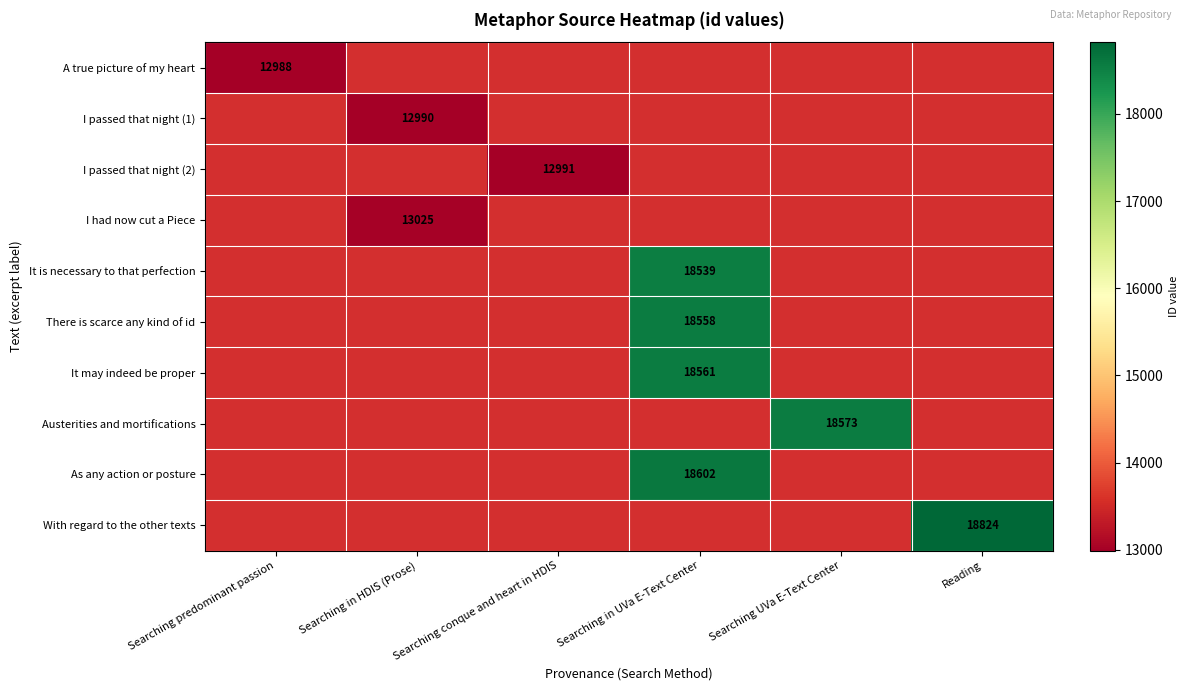

Which category has the lowest value across all series?

Searching predominant passion